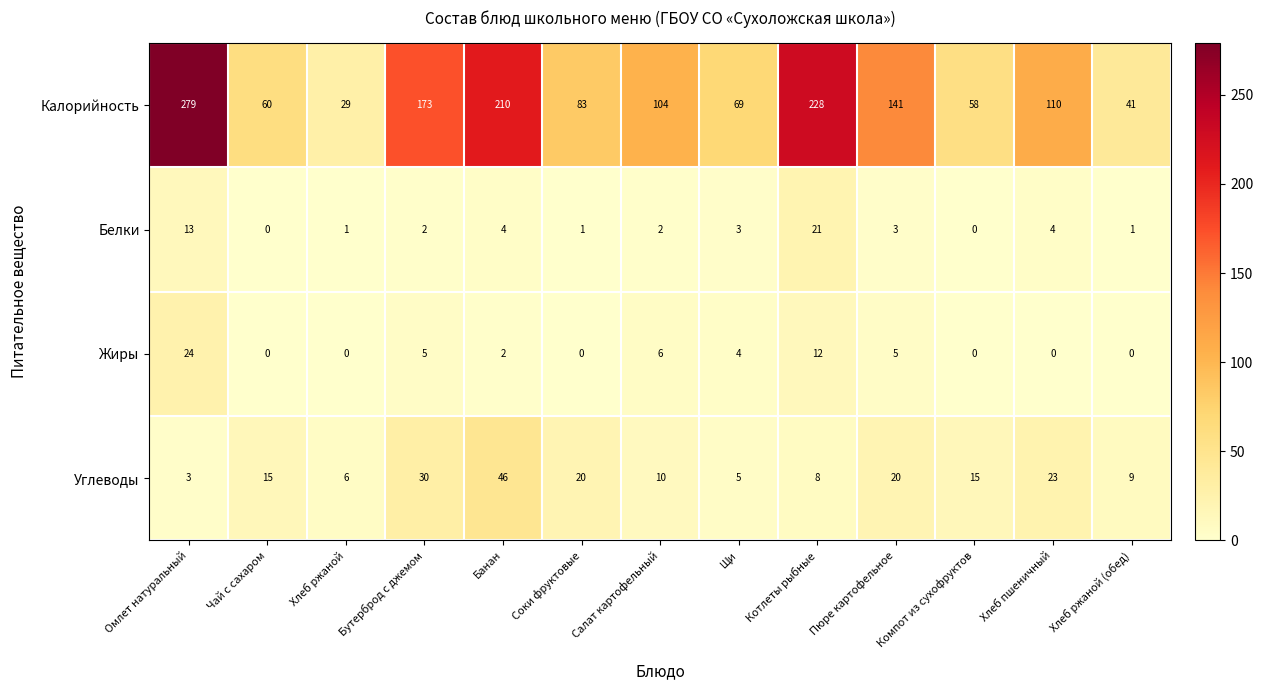

The value of Жиры at Хлеб ржаной is 15. True or false?

False